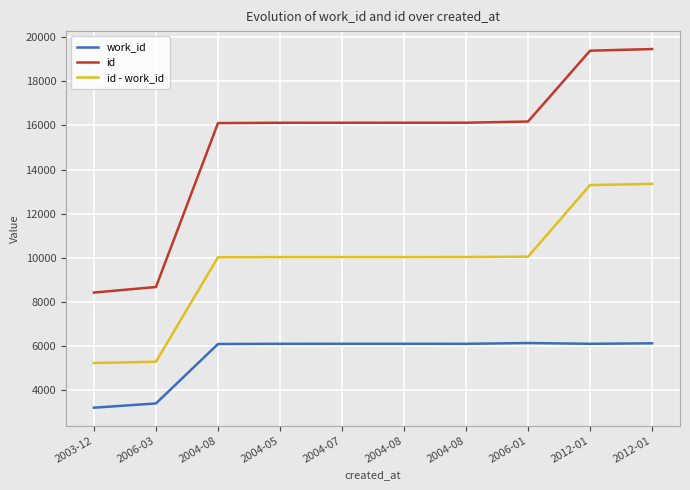

What is the label of the 5th point from the right?

2004-08